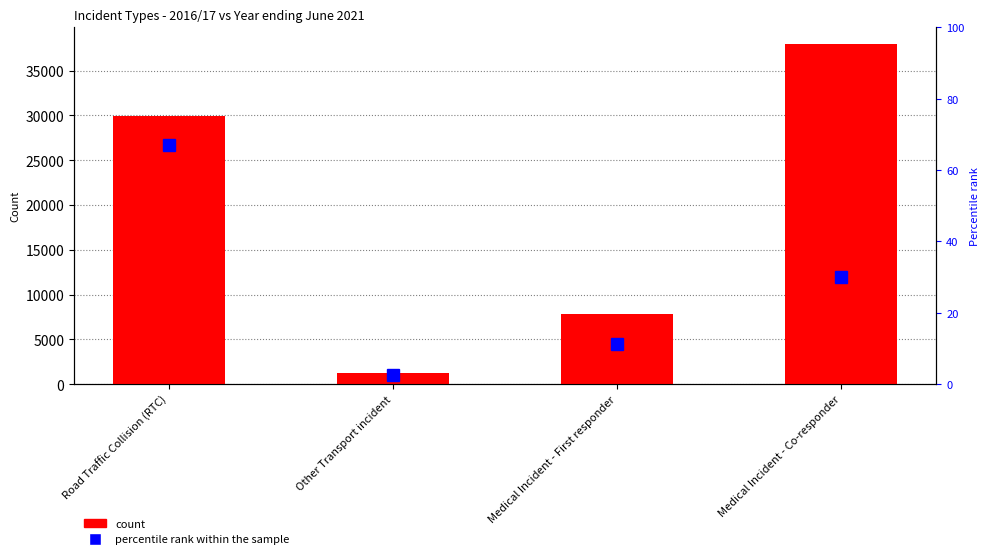

Which series has the largest total across all categories?

count